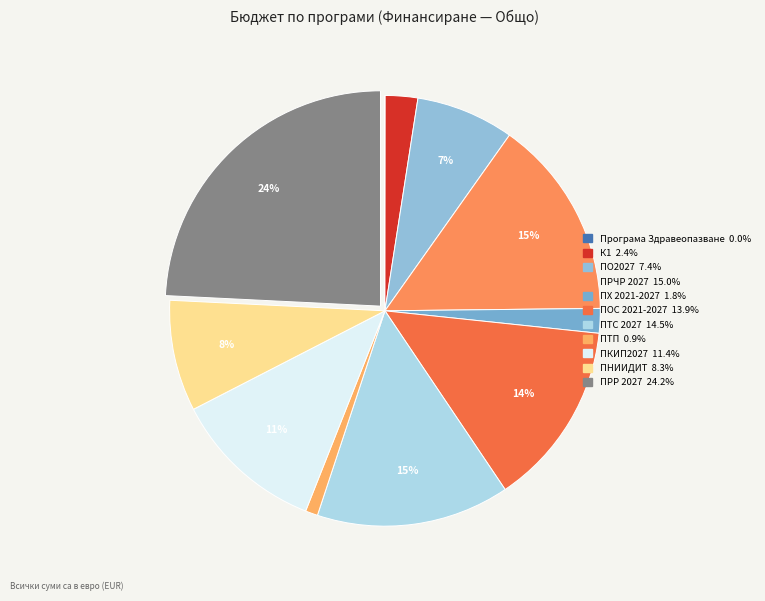

To the nearest percent, what is the difference between the ПХ 2021-2027 and ПО2027 slice percentages?

6%